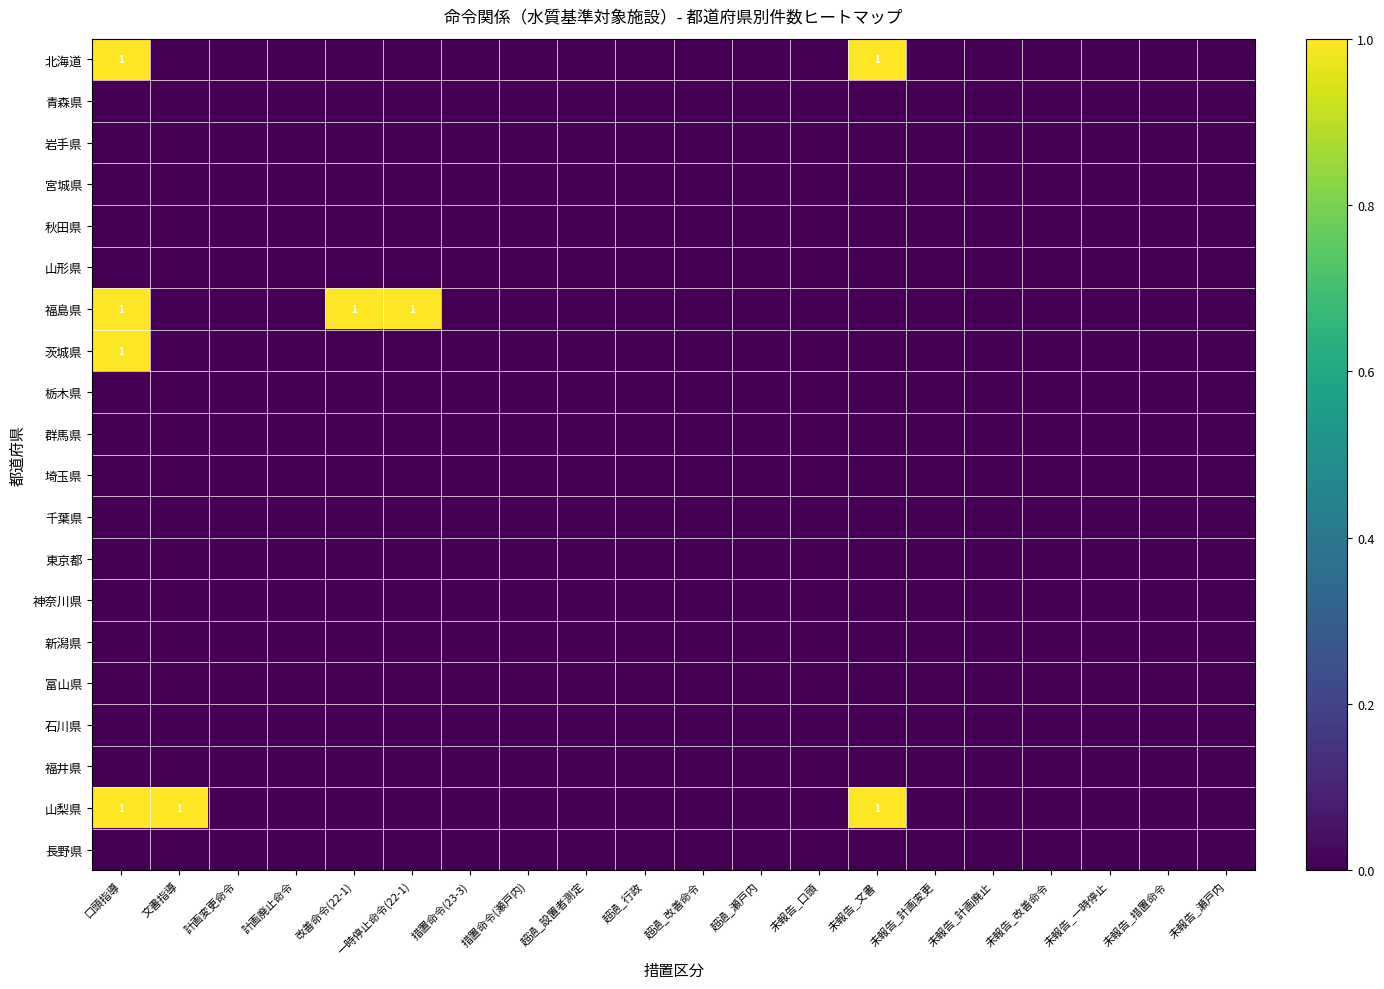

How many series are shown in this chart?

20